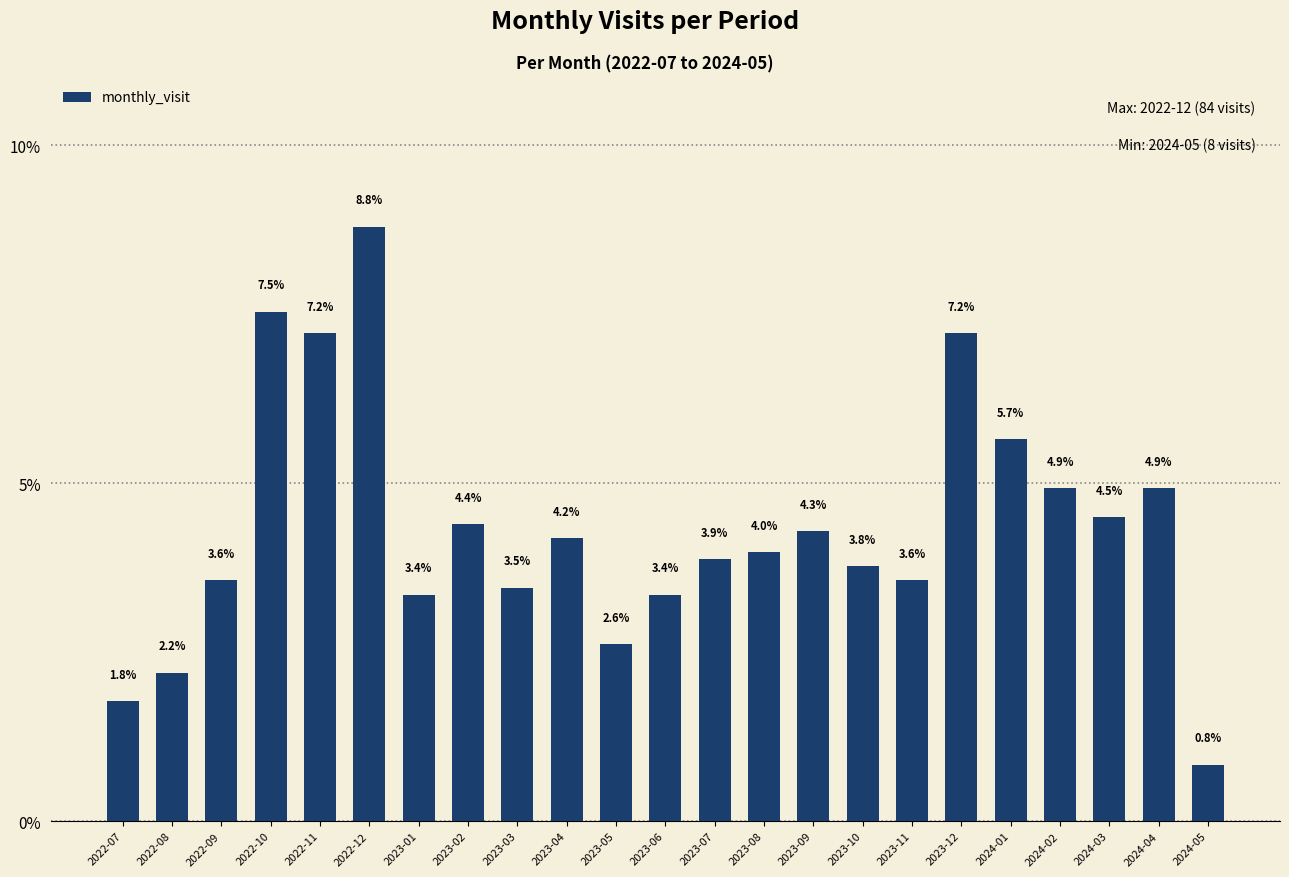

Which has a higher value, 2023-06 or 2023-05?

2023-06